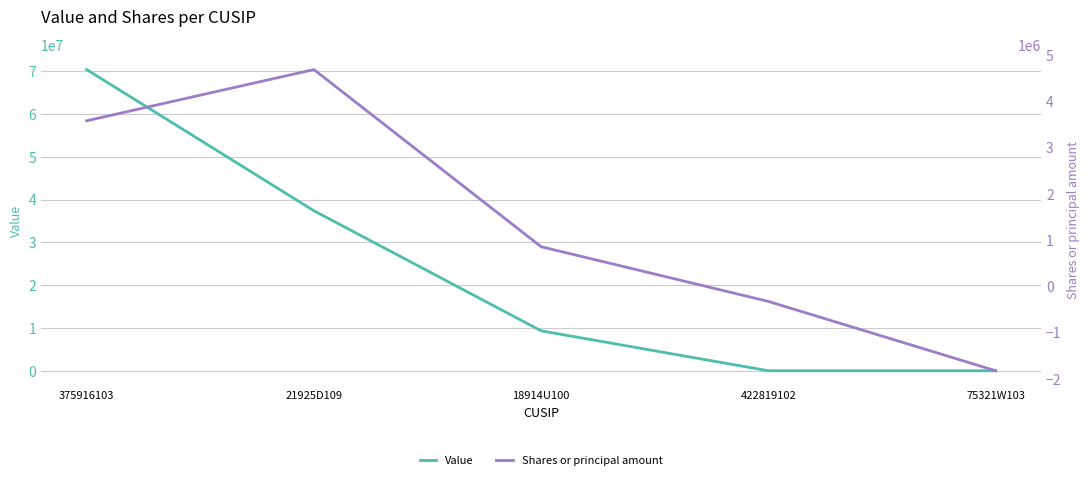

What is the greatest value displayed?

70402000